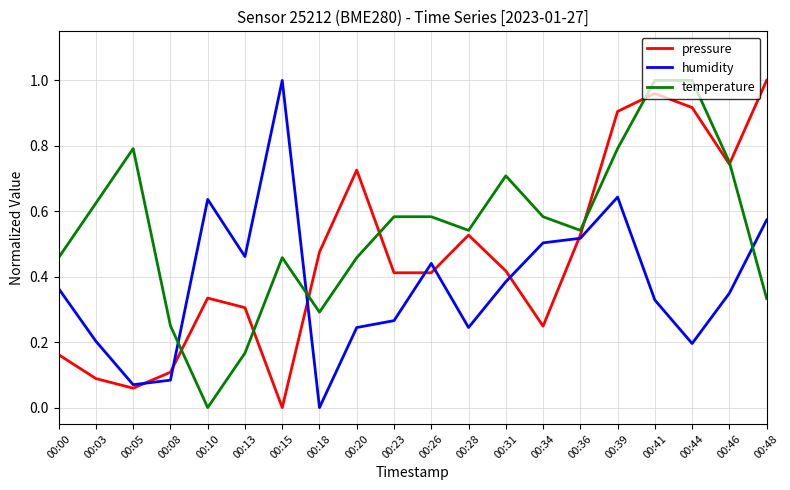

Which series changed the most between 00:08 and 00:20?

pressure